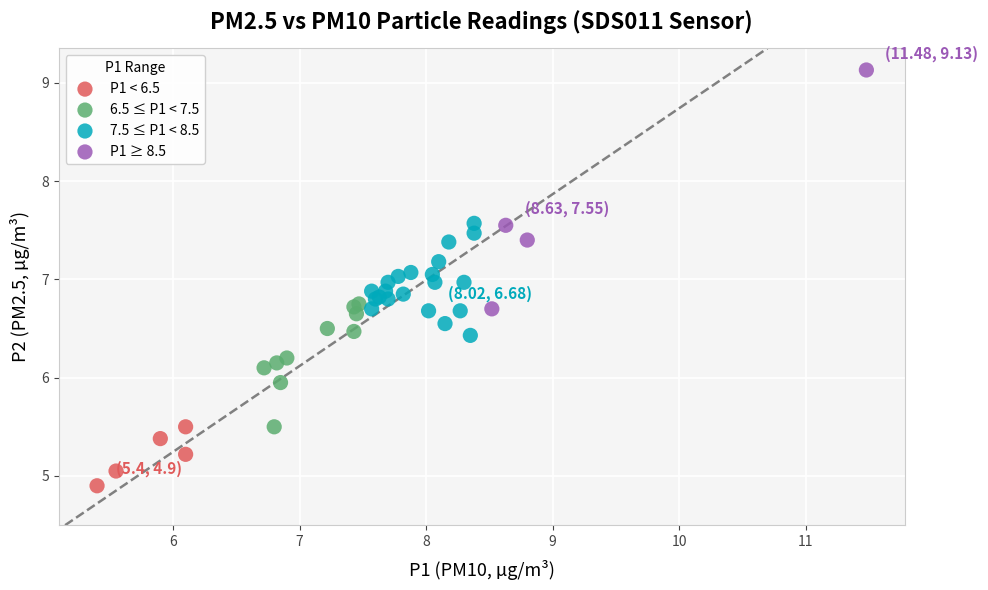

Which series contains the highest Y value?

P1 ≥ 8.5